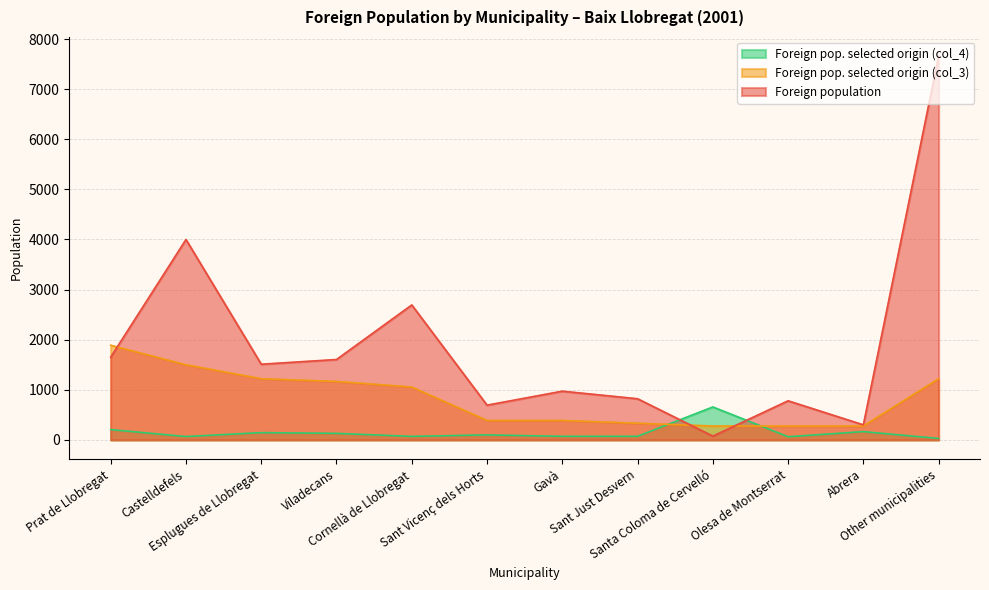

What is the difference between the Foreign pop. selected origin (col_3) values at Gavà and Olesa de Montserrat?

111